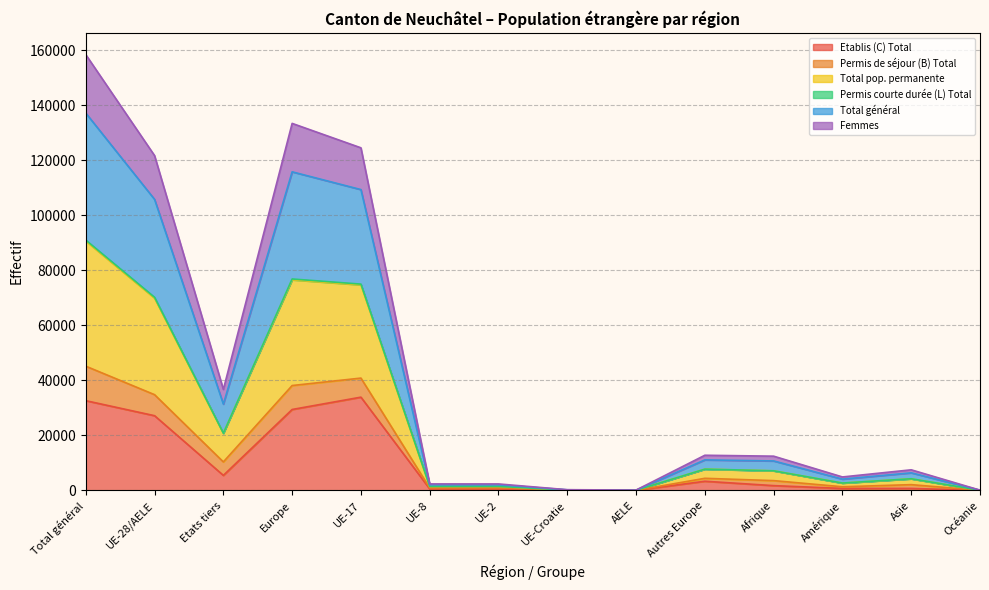

In Femmes, how many points are lower than both neighbors (excluding endpoints)?

4